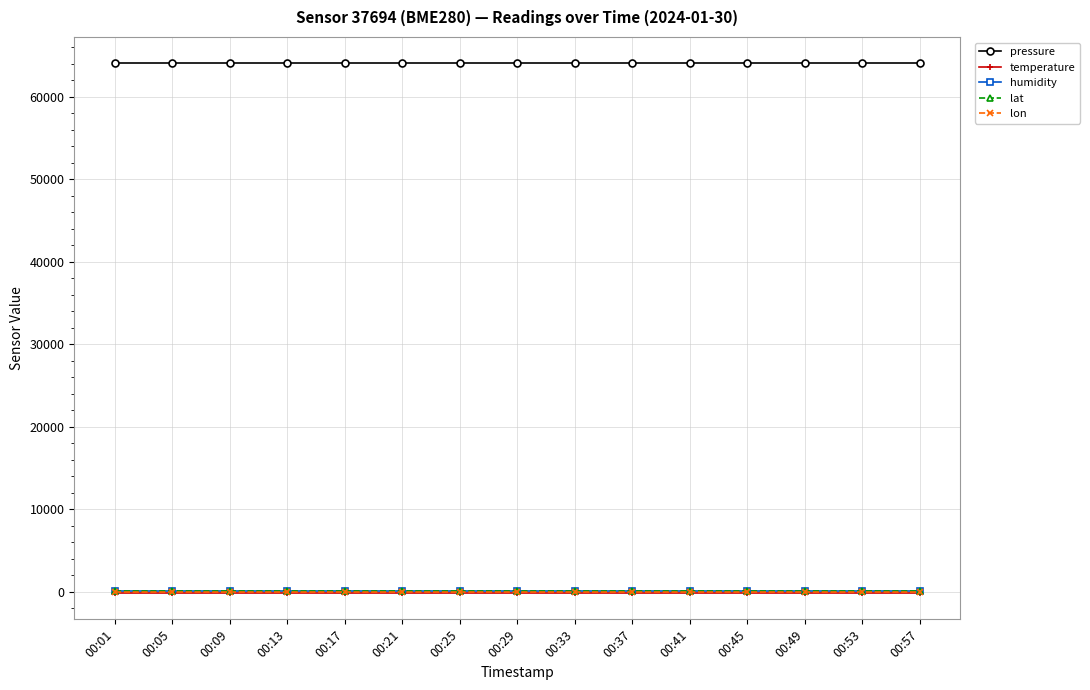

What is the total value across all series at 00:33?

64066.6